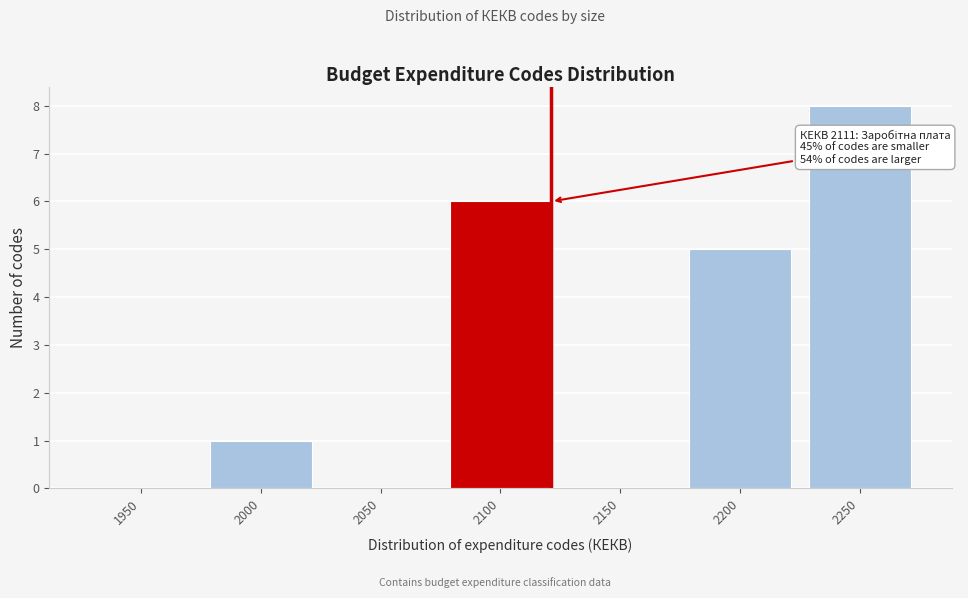

Reading left to right, what are all the values shown in this chart?

1950=0	2000=1	2050=0	2100=6	2150=0	2200=5	2250=8